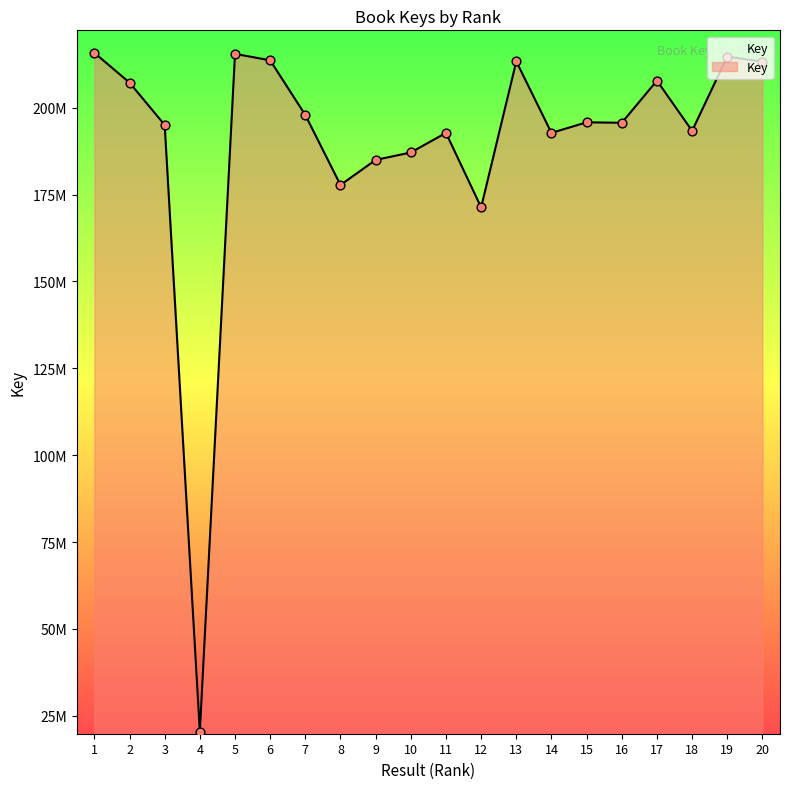

What is the ratio of the value at 16 to the value at 14?

1.0